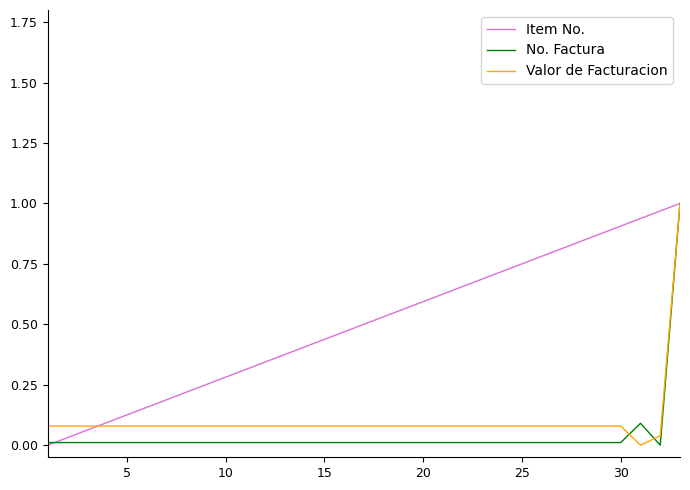

Which series has the largest total across all categories?

Item No.